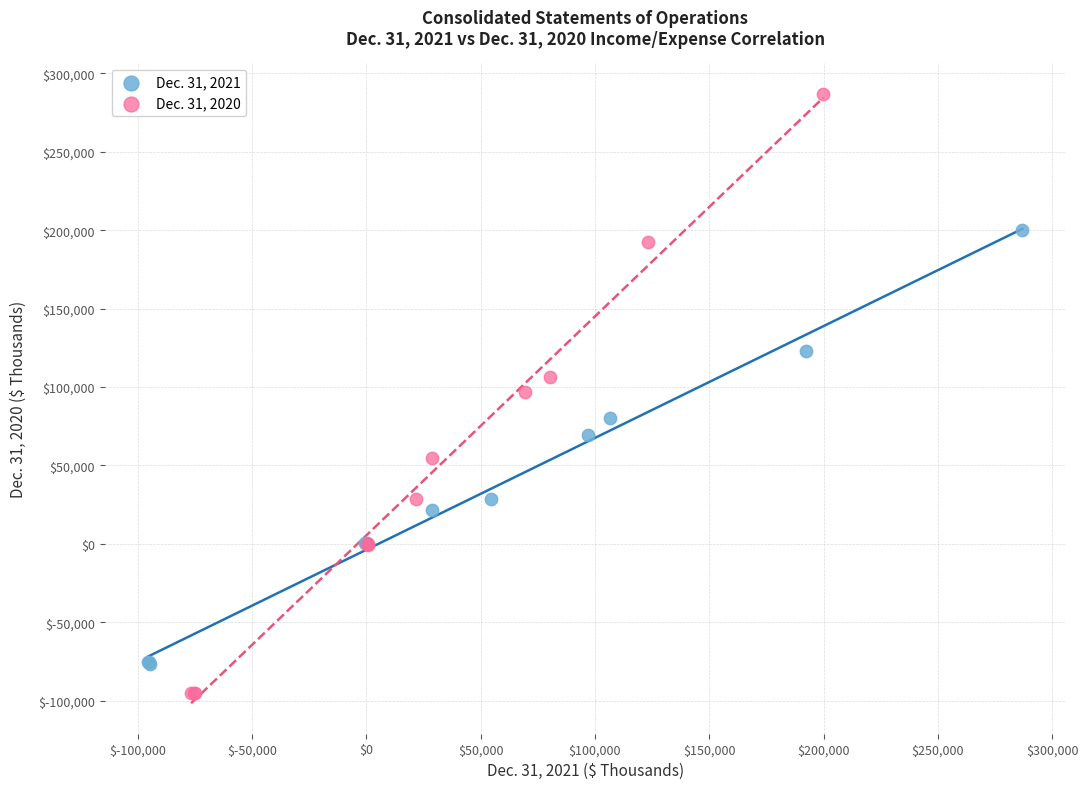

Which series contains the lowest Y value?

Dec. 31, 2020